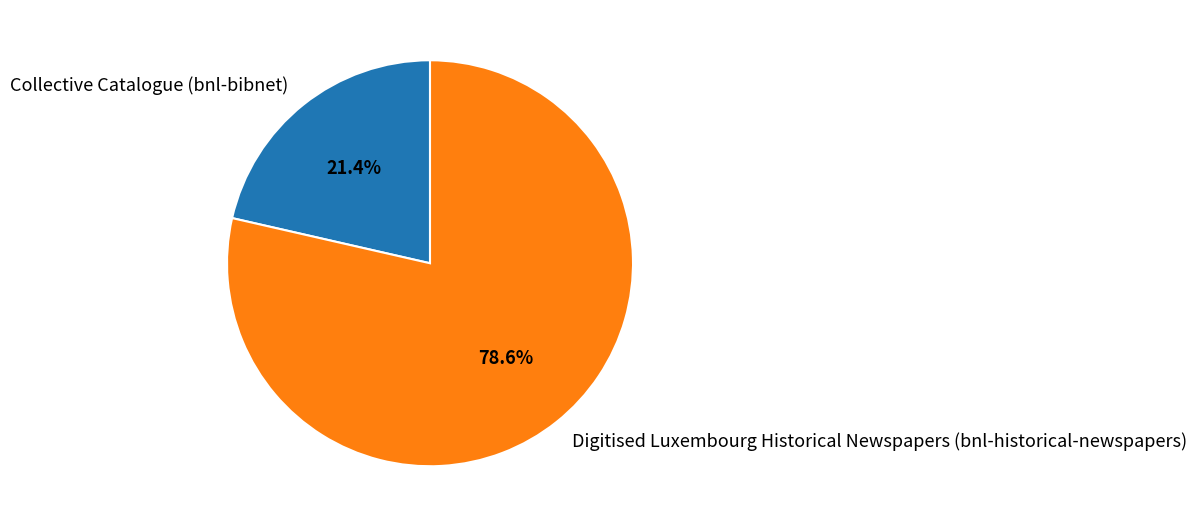

Count the number of slices in the pie.

2